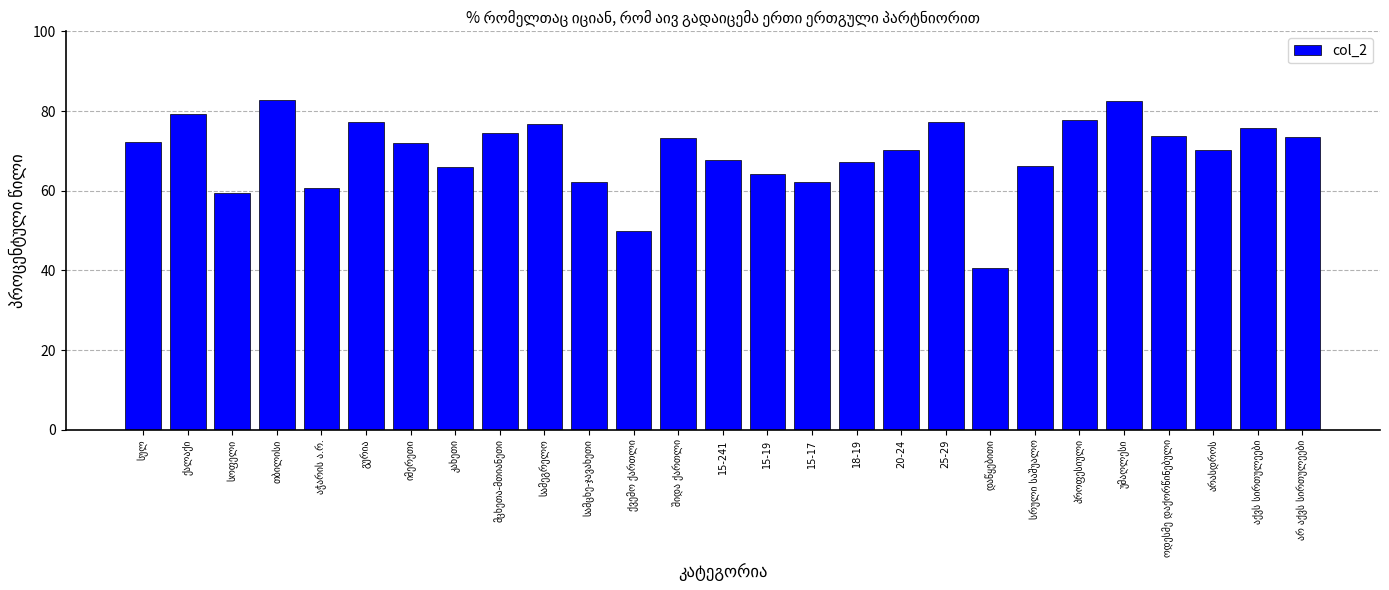

What is the minimum value shown in the chart?

40.6